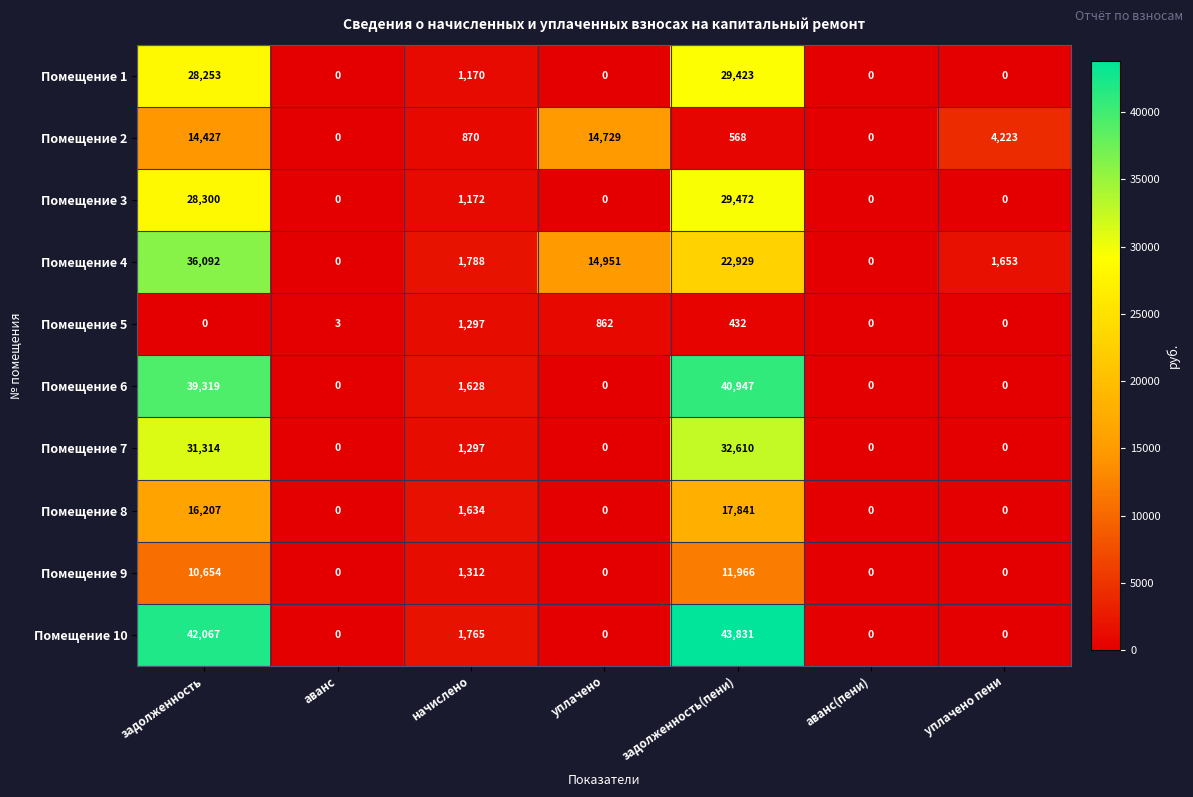

Which series has the largest total across all categories?

Помещение 10